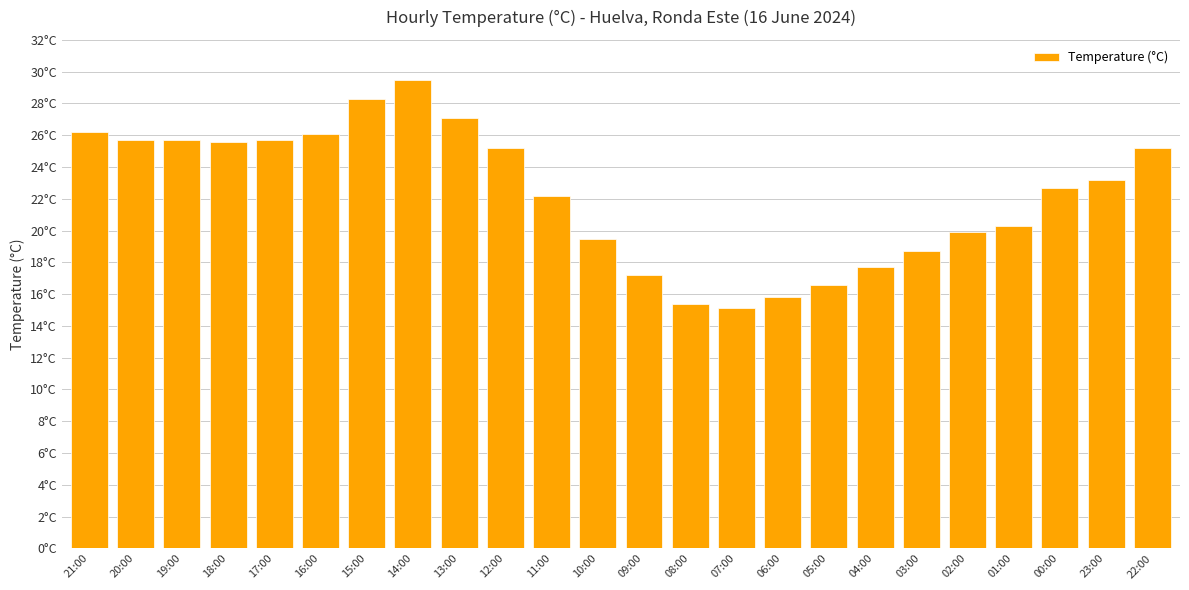

The value at 20:00 is 45.1. True or false?

False